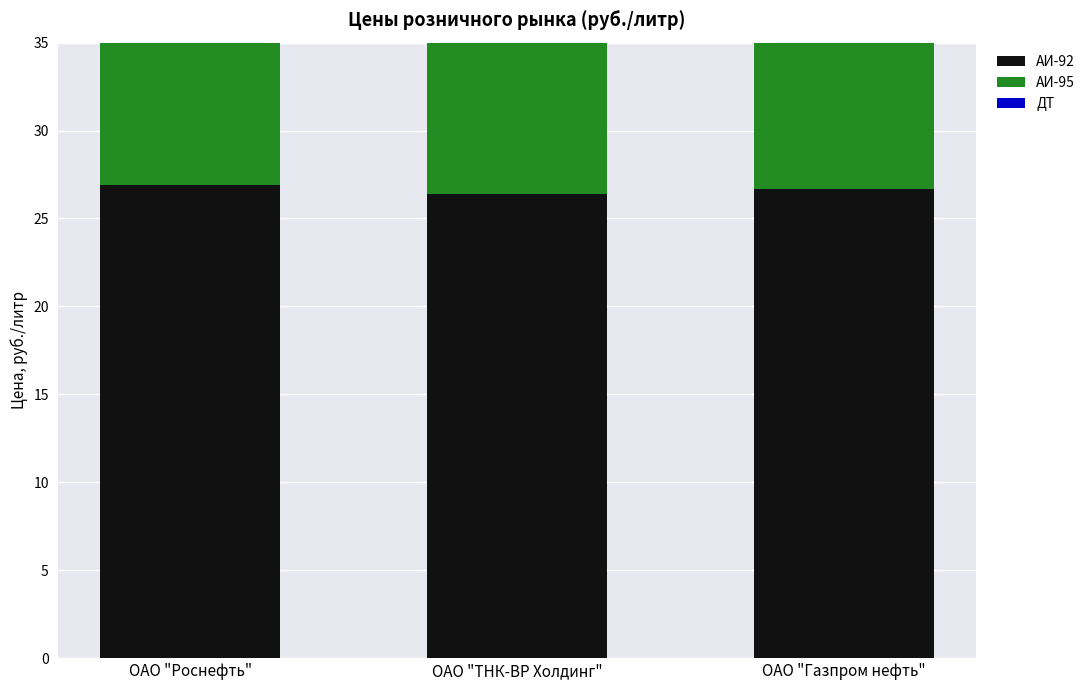

Which series has the widest spread of values?

АИ-92